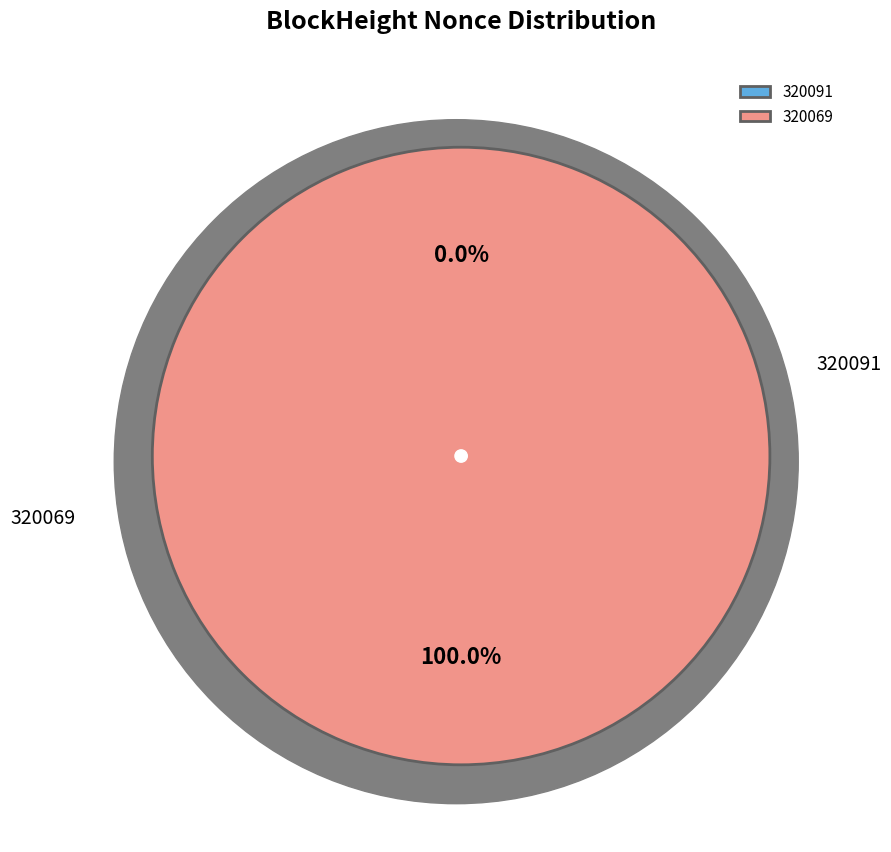

Rank the categories by value from lowest to highest.

320091, 320069